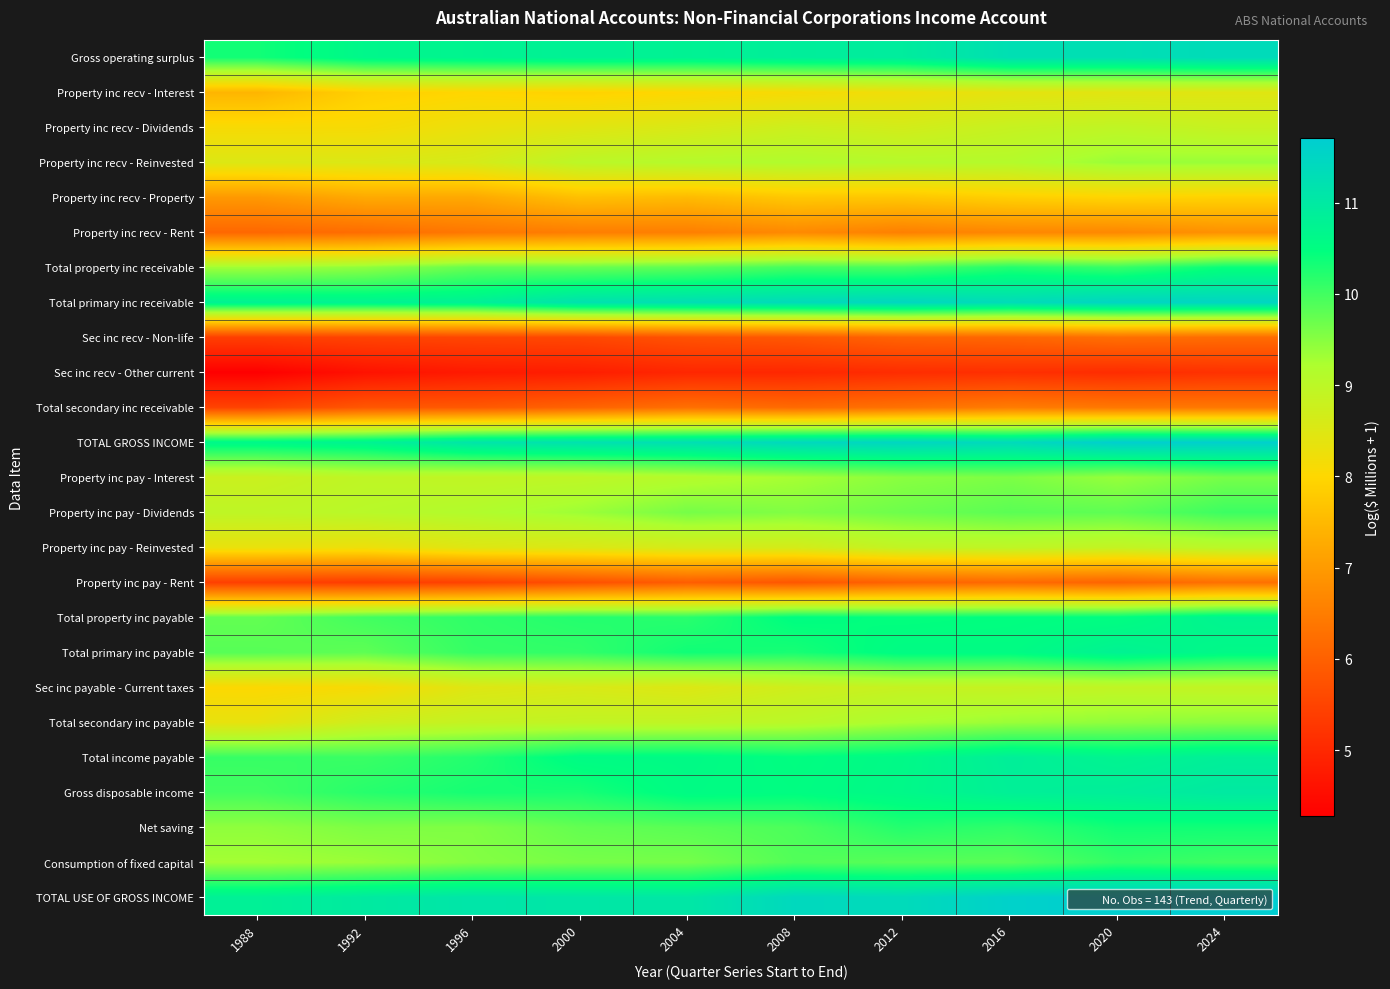

Reading left to right, transcribe all the data shown in this chart.

Gross operating surplus: 1988=10.3	1992=10.7	1996=10.7	2000=10.8	2004=10.8	2008=10.9	2012=10.9	2016=11.3	2020=11.3	2024=11.4
Property inc recv - Interest: 1988=7.4	1992=7.9	1996=8.0	2000=7.9	2004=8.0	2008=8.1	2012=8.2	2016=8.4	2020=8.4	2024=8.5
Property inc recv - Dividends: 1988=8.1	1992=8.1	1996=8.3	2000=8.4	2004=8.6	2008=8.8	2012=8.7	2016=8.8	2020=8.9	2024=8.8
Property inc recv - Reinvested: 1988=8.5	1992=8.5	1996=8.6	2000=9.0	2004=9.1	2008=9.2	2012=9.1	2016=9.1	2020=9.4	2024=9.4
Property inc recv - Property: 1988=7.0	1992=7.2	1996=7.2	2000=7.6	2004=7.5	2008=7.7	2012=7.7	2016=7.9	2020=8.0	2024=7.9
Property inc recv - Rent: 1988=6.1	1992=6.2	1996=6.4	2000=6.5	2004=6.5	2008=6.7	2012=6.6	2016=6.7	2020=6.7	2024=6.9
Total property inc receivable: 1988=9.3	1992=9.4	1996=9.7	2000=9.7	2004=9.8	2008=10.0	2012=9.9	2016=10.2	2020=10.1	2024=10.4
Total primary inc receivable: 1988=10.8	1992=10.8	1996=10.8	2000=11.2	2004=11.3	2008=11.4	2012=11.5	2016=11.3	2020=11.5	2024=11.5
Sec inc recv - Non-life: 1988=5.4	1992=5.5	1996=5.5	2000=5.6	2004=5.8	2008=5.9	2012=6.1	2016=6.1	2020=6.3	2024=6.2
Sec inc recv - Other current: 1988=4.3	1992=4.6	1996=4.8	2000=4.8	2004=5.0	2008=5.0	2012=5.1	2016=5.1	2020=5.1	2024=5.2
Total secondary inc receivable: 1988=5.5	1992=5.8	1996=5.9	2000=6.0	2004=6.3	2008=6.2	2012=6.3	2016=6.5	2020=6.4	2024=6.4
TOTAL GROSS INCOME: 1988=10.6	1992=10.7	1996=11.1	2000=11.2	2004=11.3	2008=11.4	2012=11.5	2016=11.4	2020=11.7	2024=11.6
Property inc pay - Interest: 1988=8.8	1992=9.0	1996=8.9	2000=9.0	2004=9.1	2008=9.3	2012=9.5	2016=9.6	2020=9.4	2024=9.6
Property inc pay - Dividends: 1988=9.0	1992=9.1	1996=9.2	2000=9.3	2004=9.6	2008=9.5	2012=9.7	2016=9.8	2020=9.8	2024=10.0
Property inc pay - Reinvested: 1988=8.3	1992=8.3	1996=8.5	2000=8.5	2004=8.6	2008=8.6	2012=8.9	2016=9.0	2020=8.9	2024=9.0
Property inc pay - Rent: 1988=5.4	1992=5.4	1996=5.5	2000=5.7	2004=5.9	2008=5.8	2012=6.0	2016=6.1	2020=6.1	2024=6.3
Total property inc payable: 1988=9.8	1992=10.0	1996=10.1	2000=10.2	2004=10.2	2008=10.5	2012=10.4	2016=10.5	2020=10.5	2024=10.7
Total primary inc payable: 1988=9.9	1992=9.8	1996=10.1	2000=10.1	2004=10.4	2008=10.3	2012=10.5	2016=10.5	2020=10.8	2024=10.6
Sec inc payable - Current taxes: 1988=8.0	1992=8.1	1996=8.5	2000=8.6	2004=8.5	2008=8.7	2012=8.9	2016=8.9	2020=8.9	2024=8.9
Total secondary inc payable: 1988=8.3	1992=8.7	1996=8.9	2000=8.9	2004=8.9	2008=9.0	2012=9.2	2016=9.4	2020=9.4	2024=9.5
Total income payable: 1988=10.1	1992=10.1	1996=10.2	2000=10.6	2004=10.6	2008=10.5	2012=10.6	2016=10.9	2020=10.7	2024=10.8
Gross disposable income: 1988=10.0	1992=10.2	1996=10.3	2000=10.3	2004=10.6	2008=10.5	2012=10.6	2016=10.8	2020=10.9	2024=11.0
Net saving: 1988=9.4	1992=9.6	1996=9.6	2000=9.8	2004=9.8	2008=9.9	2012=10.2	2016=10.1	2020=10.4	2024=10.3
Consumption of fixed capital: 1988=9.3	1992=9.4	1996=9.5	2000=9.6	2004=9.6	2008=9.9	2012=9.8	2016=9.8	2020=10.1	2024=10.0
TOTAL USE OF GROSS INCOME: 1988=10.8	1992=11.0	1996=11.1	2000=11.1	2004=11.0	2008=11.4	2012=11.4	2016=11.6	2020=11.7	2024=11.7